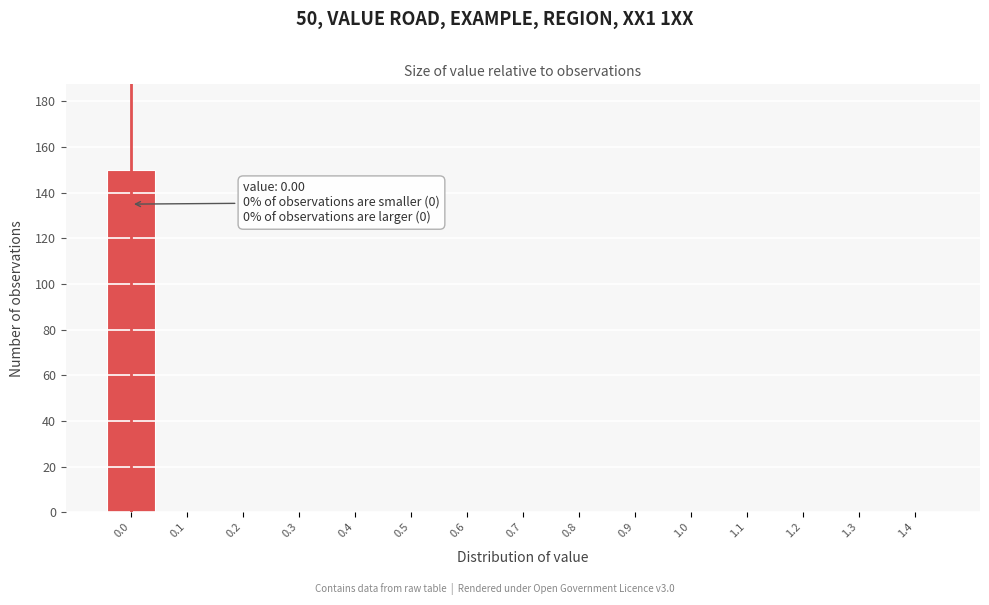

Reading left to right, list all the values displayed in this chart.

0.0=150	0.1=0	0.2=0	0.3=0	0.4=0	0.5=0	0.6=0	0.7=0	0.8=0	0.9=0	1.0=0	1.1=0	1.2=0	1.3=0	1.4=0